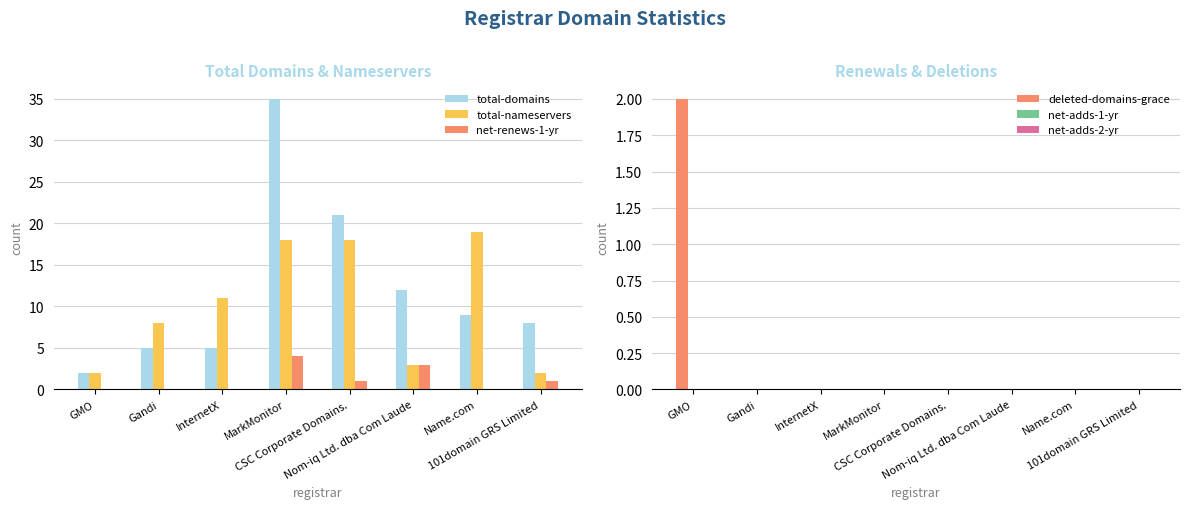

The net-adds-1-yr series shows 0 at InternetX. True or false?

True